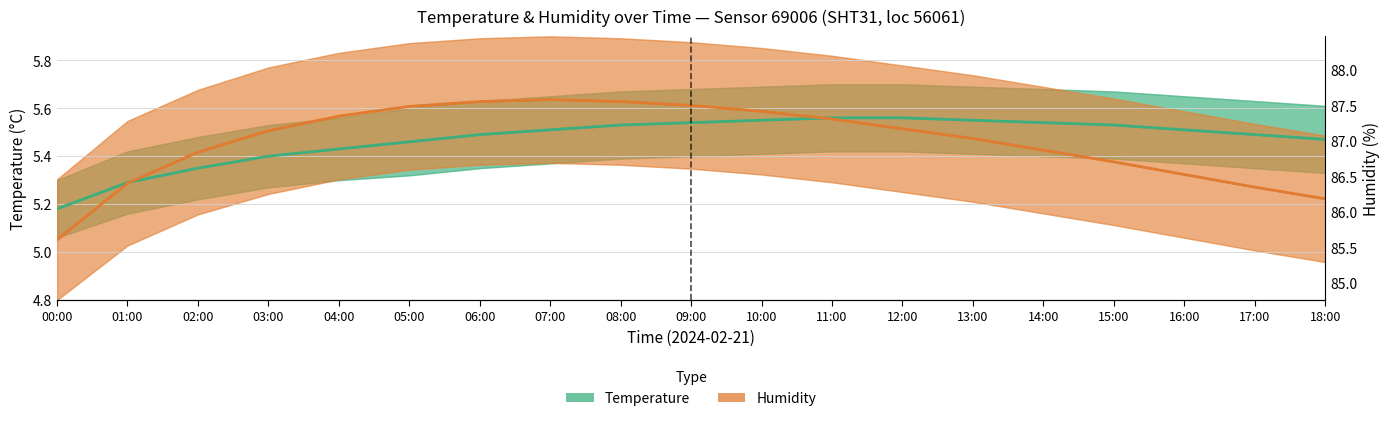

Which series ends up on top after the final intersection of Humidity (center) and Temperature (center)?

Temperature (center)